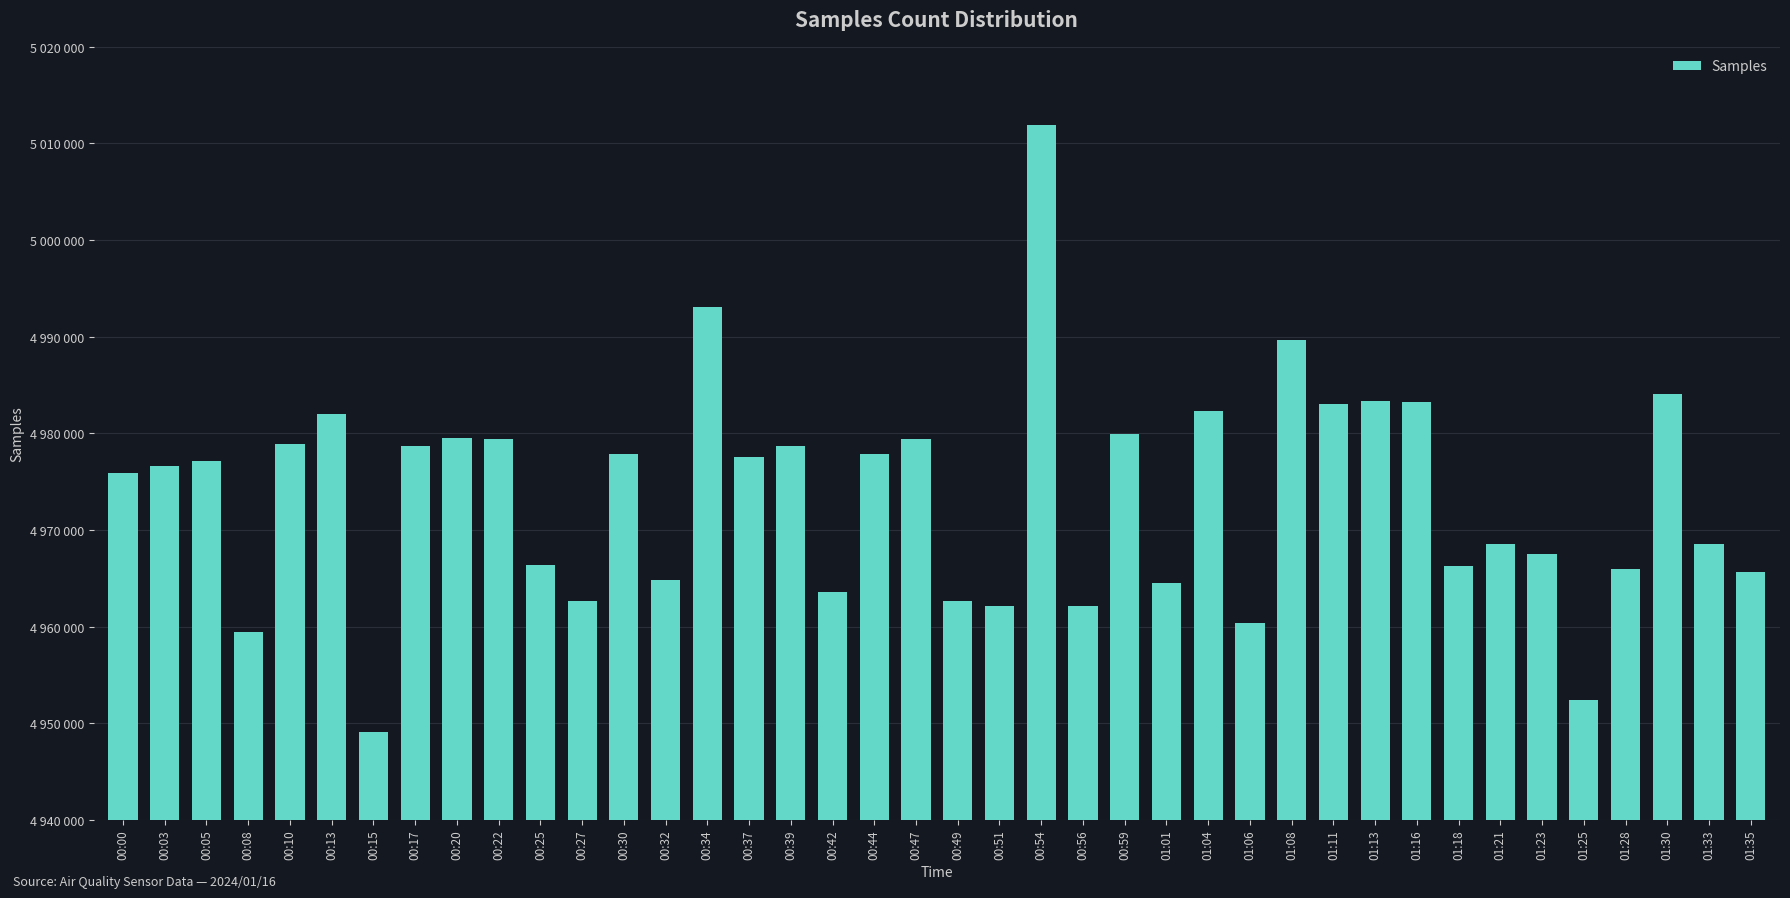

Are the bars horizontal?

No